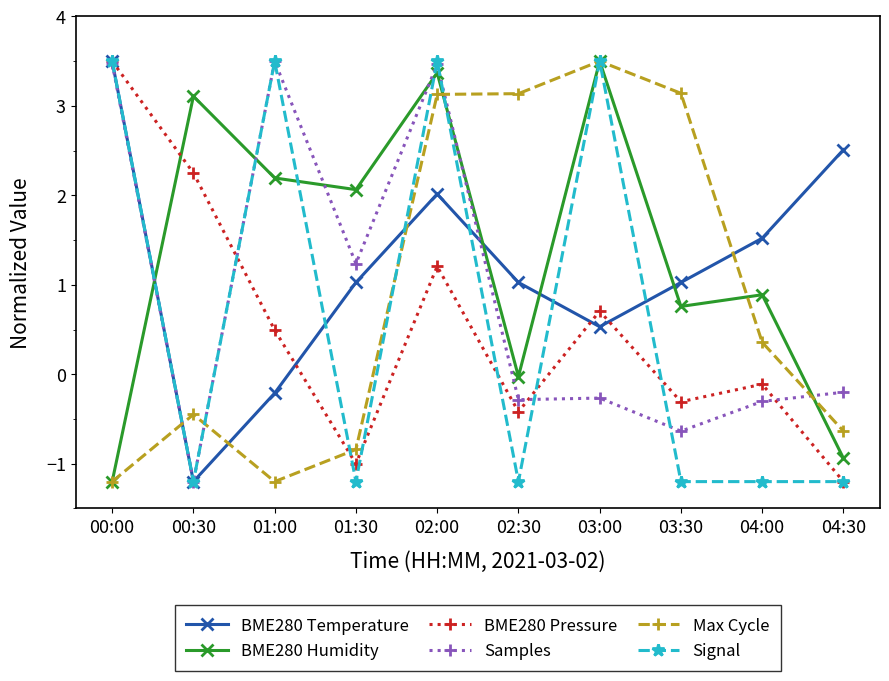

True or false: BME280 Pressure and Max Cycle cross at least once.

True